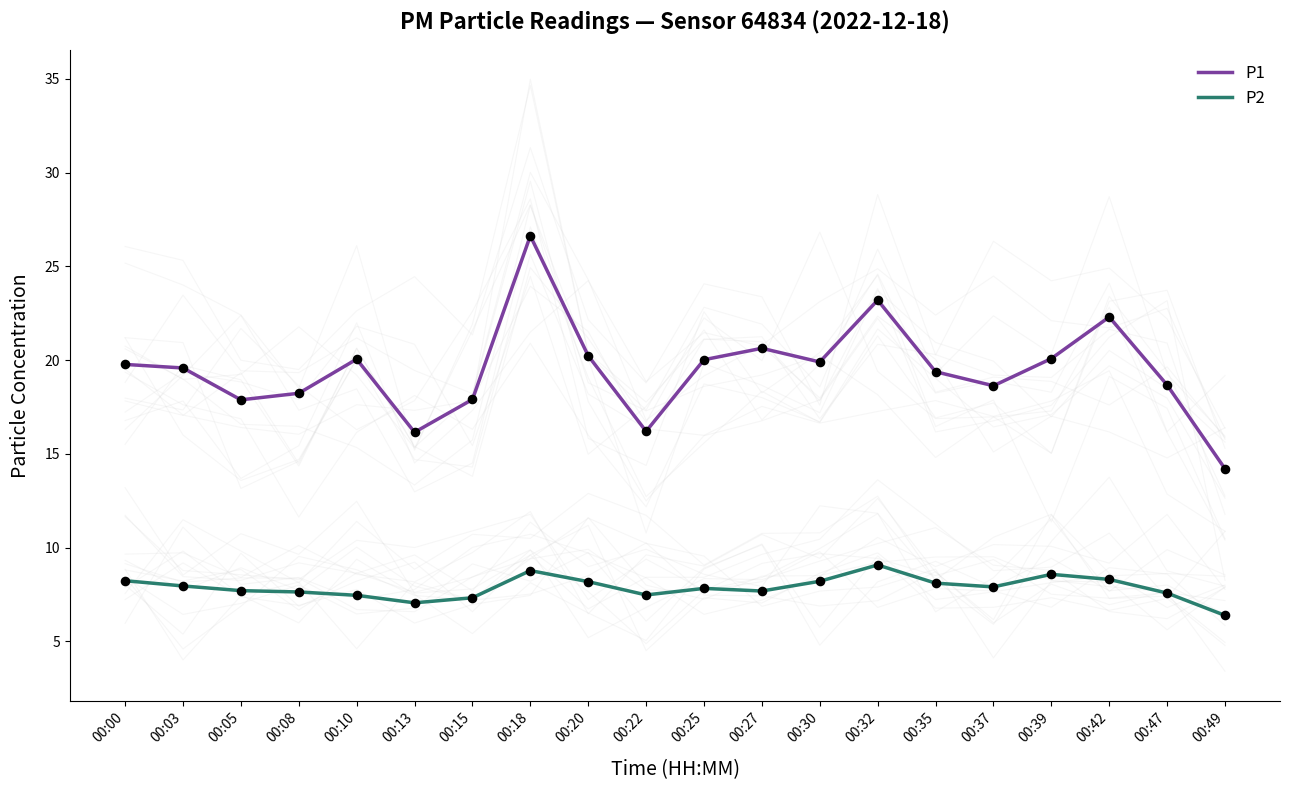

What are all the series names shown in the legend?

P1, P2